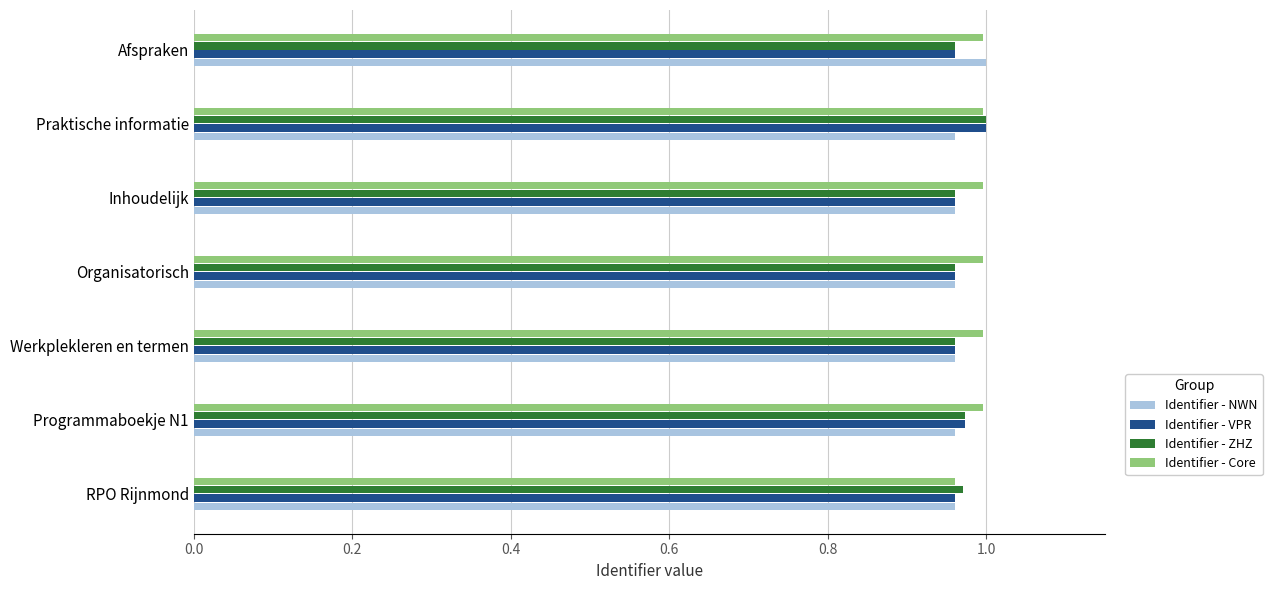

At how many categories does at least one series exceed 0?

7